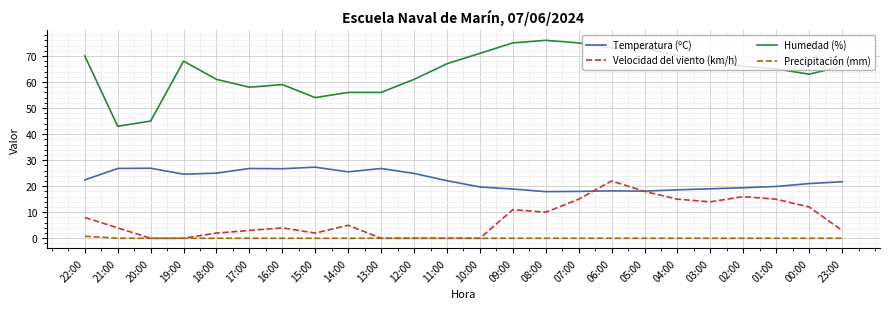

Which series has the widest spread of values?

Humedad (%)